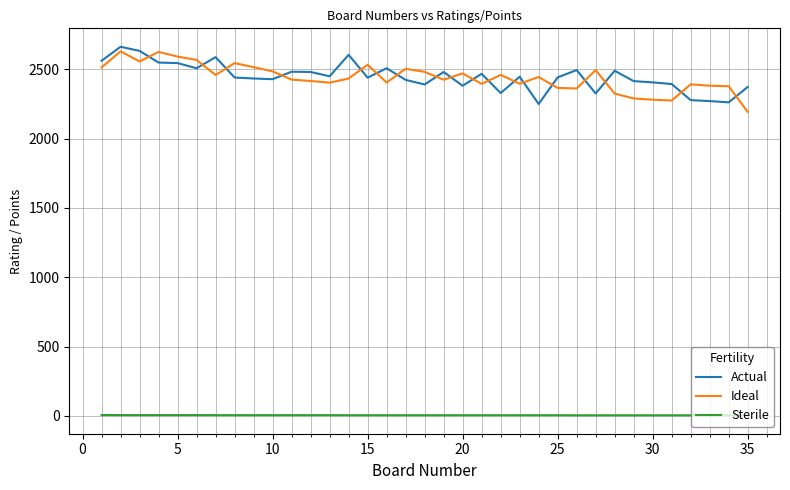

Which series has the largest range (max minus min)?

Ideal